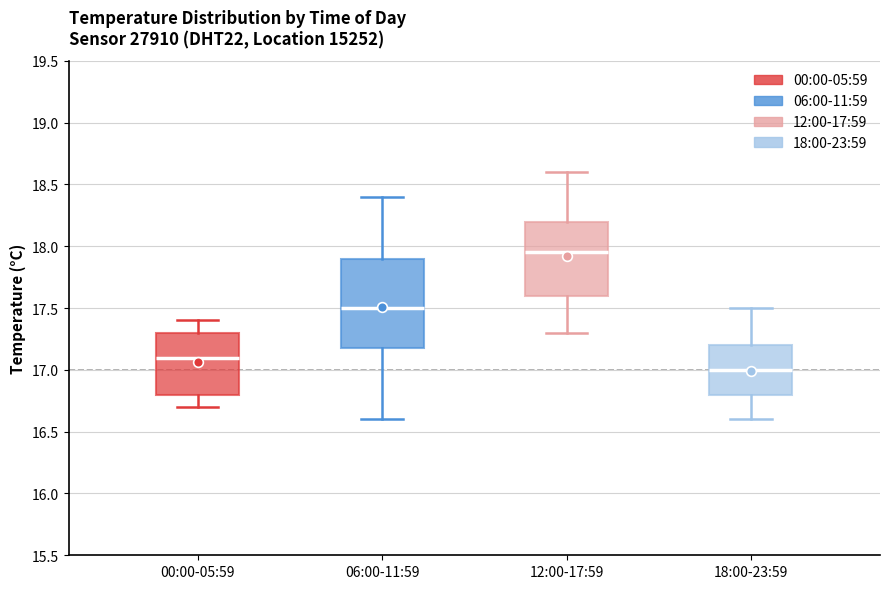

Reading left to right, read every box against the y-axis: the position of its median line, the range the box covers, and the ends of its whiskers. The values are not printed on the chart, so give them approximately, as read against the axis.

00:00-05:59: median 17.10, box 16.80 to 17.30, whiskers 16.70 to 17.40
06:00-11:59: median 17.50, box 17.20 to 17.90, whiskers 16.60 to 18.40
12:00-17:59: median 17.95, box 17.60 to 18.20, whiskers 17.30 to 18.60
18:00-23:59: median 17.00, box 16.80 to 17.20, whiskers 16.60 to 17.50